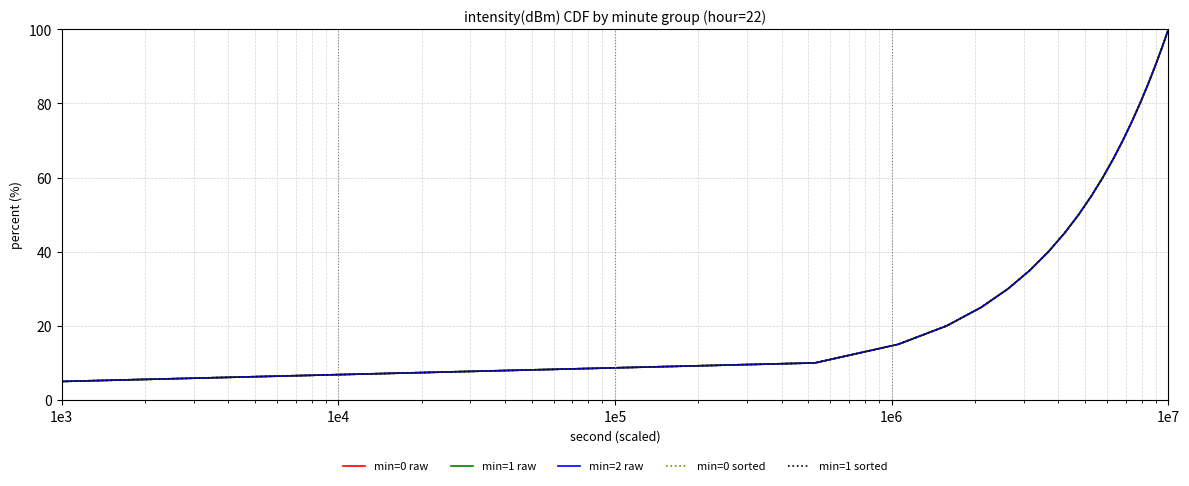

True or false: min=1 raw and min=2 raw intersect in this chart.

False